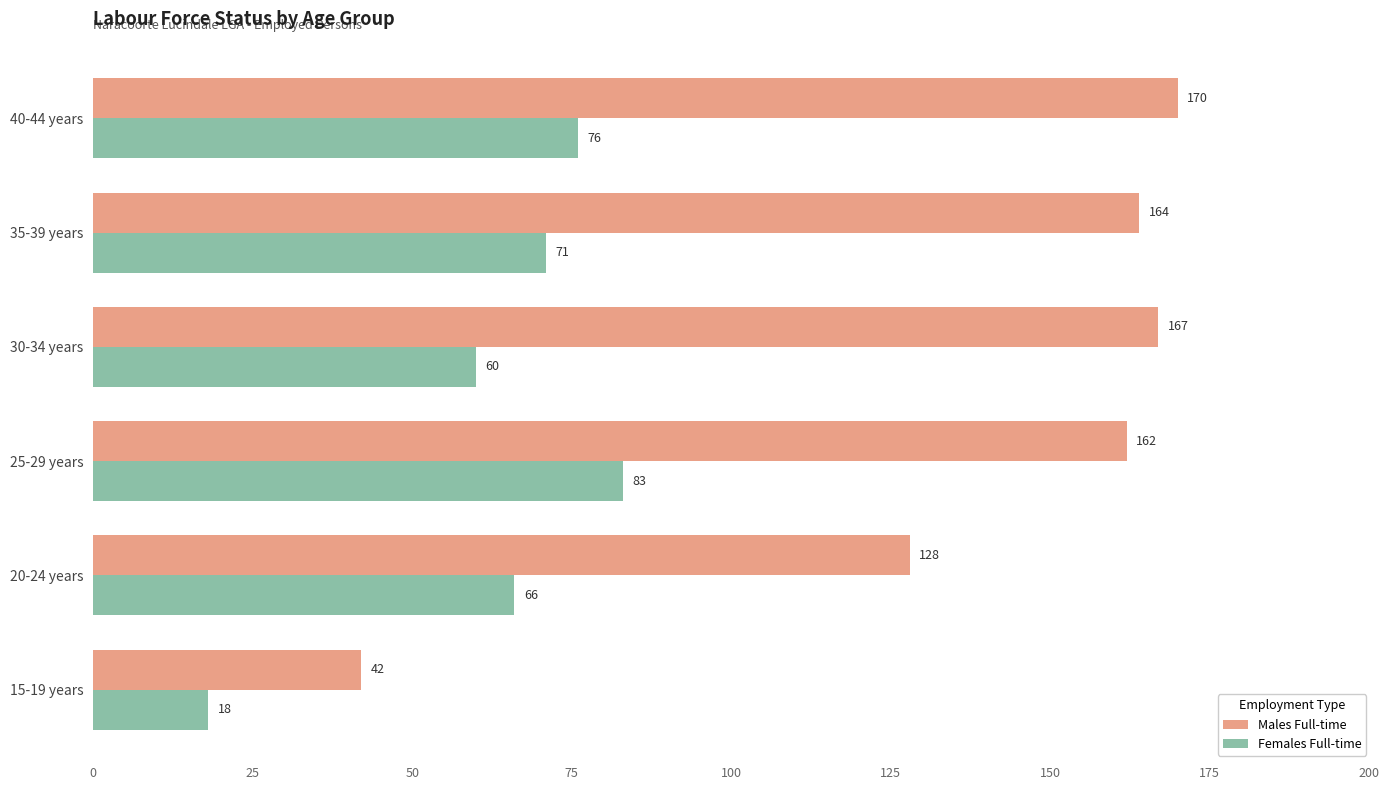

What is the difference between the maximum and minimum values in the Males Full-time series?

128